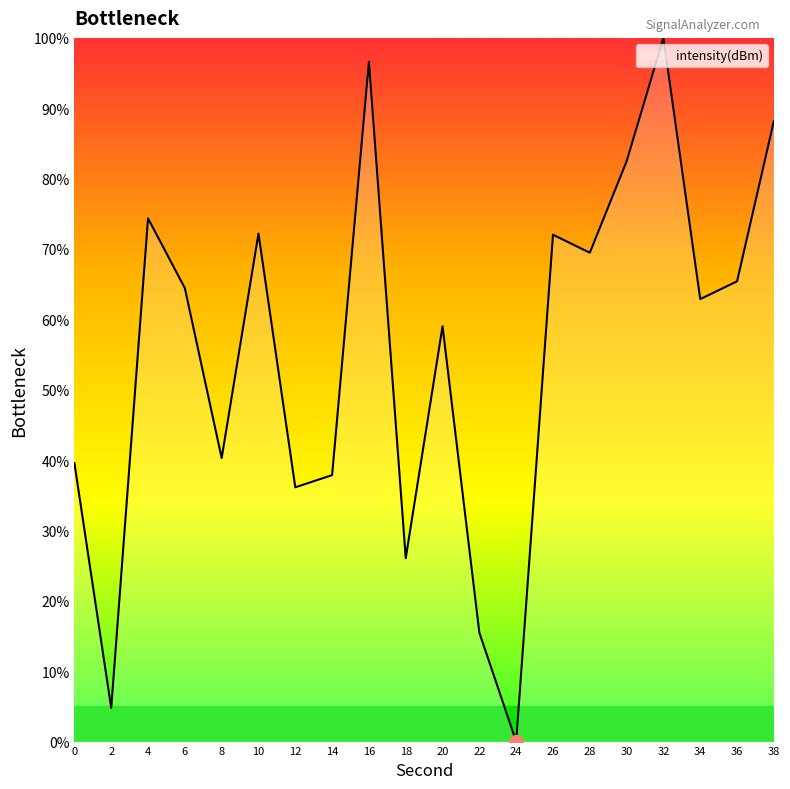

The value at 24 is 0.0. True or false?

True